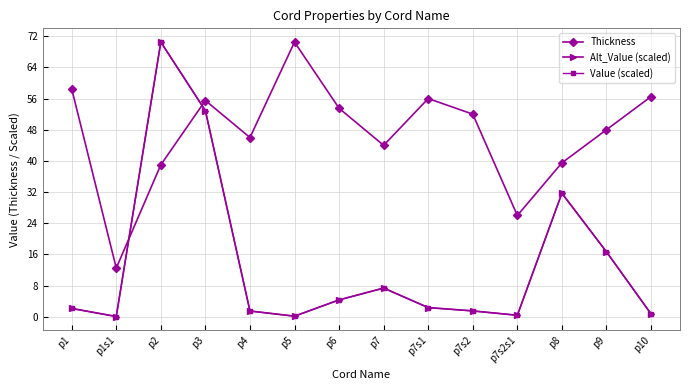

Between p6 and p7s1, which series saw the biggest shift?

Thickness